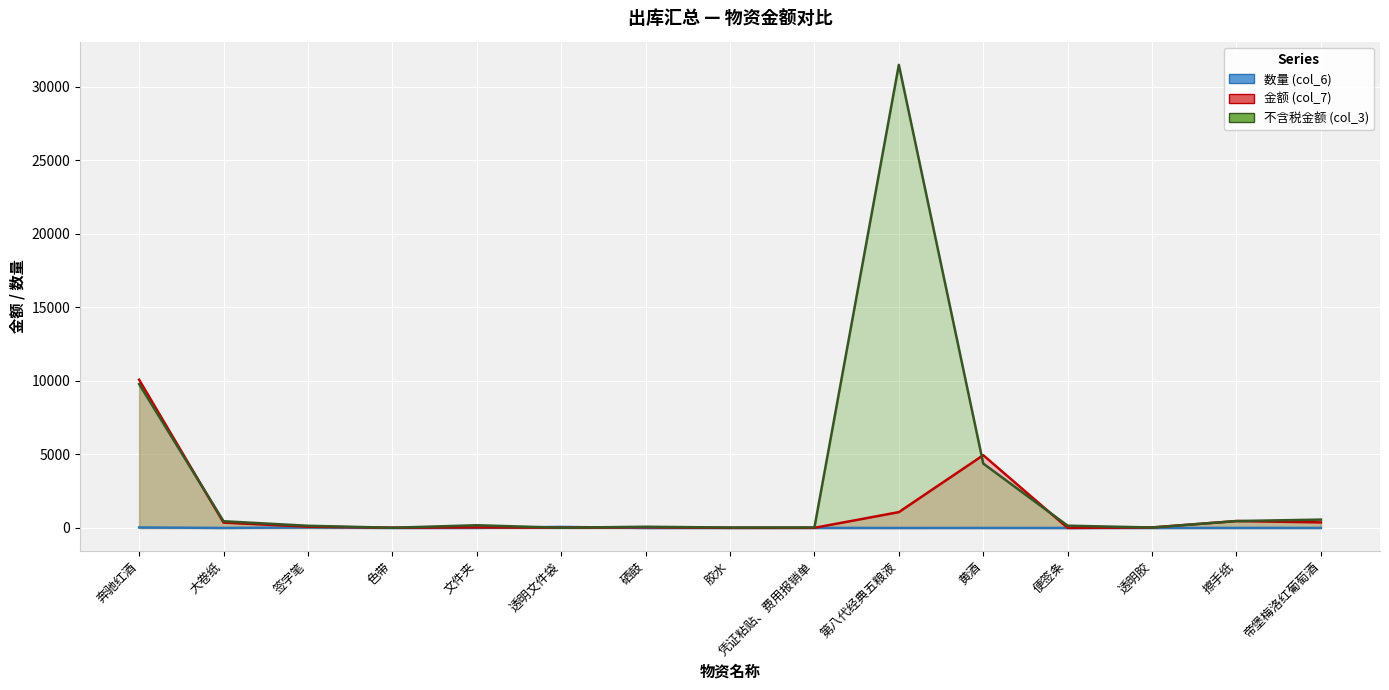

What is the average value of the 不含税金额 (col_3) series?

3191.6